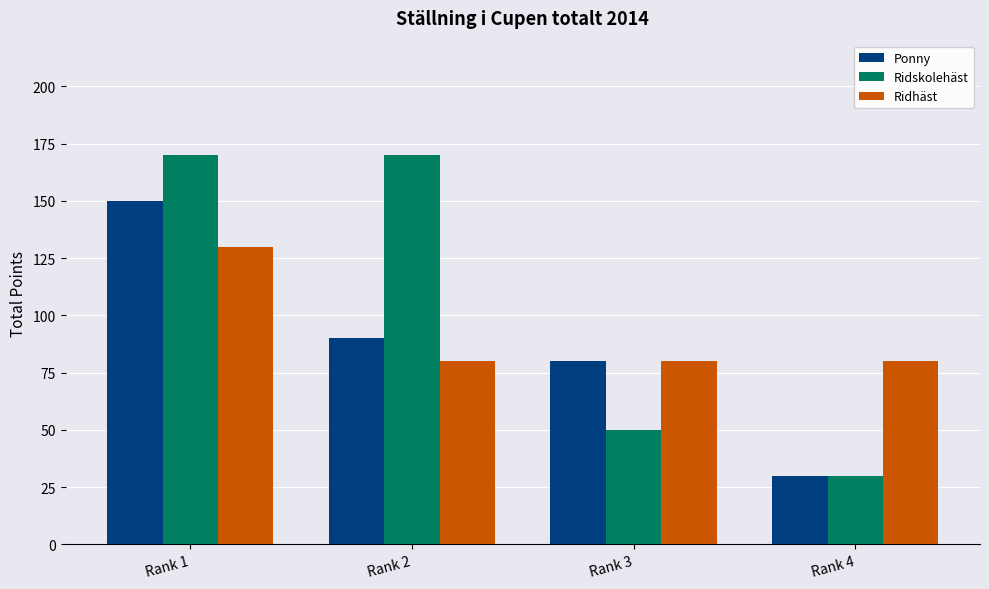

The Ridskolehäst series shows 30 at Rank 4. True or false?

True